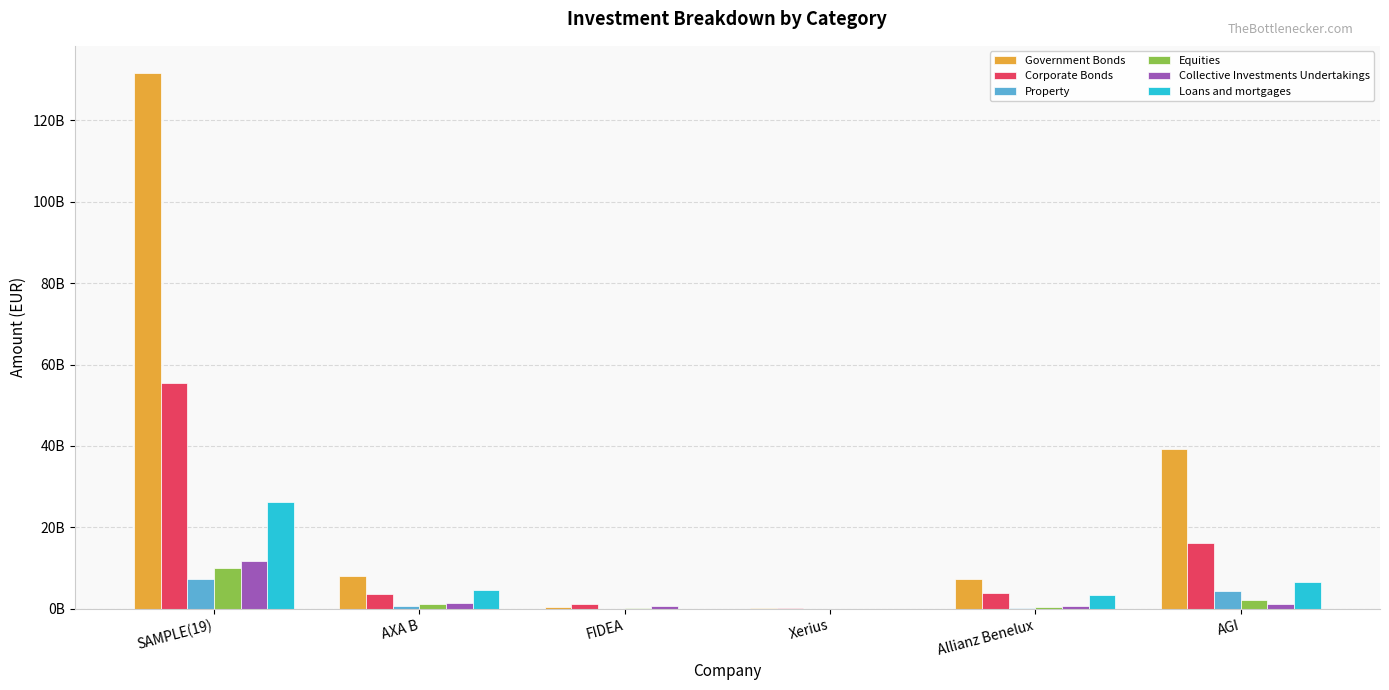

What are all the series names shown in the legend?

Government Bonds, Corporate Bonds, Property, Equities, Collective Investments Undertakings, Loans and mortgages